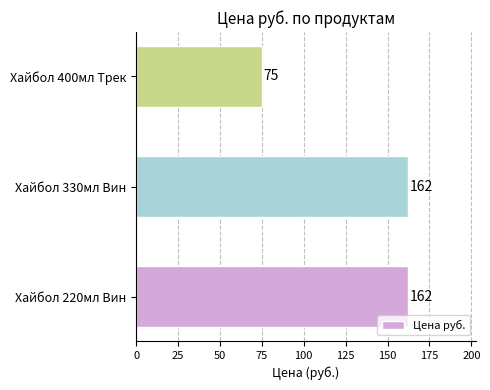

Where is the data nearest to the value 118?

Хайбол 400мл Трек